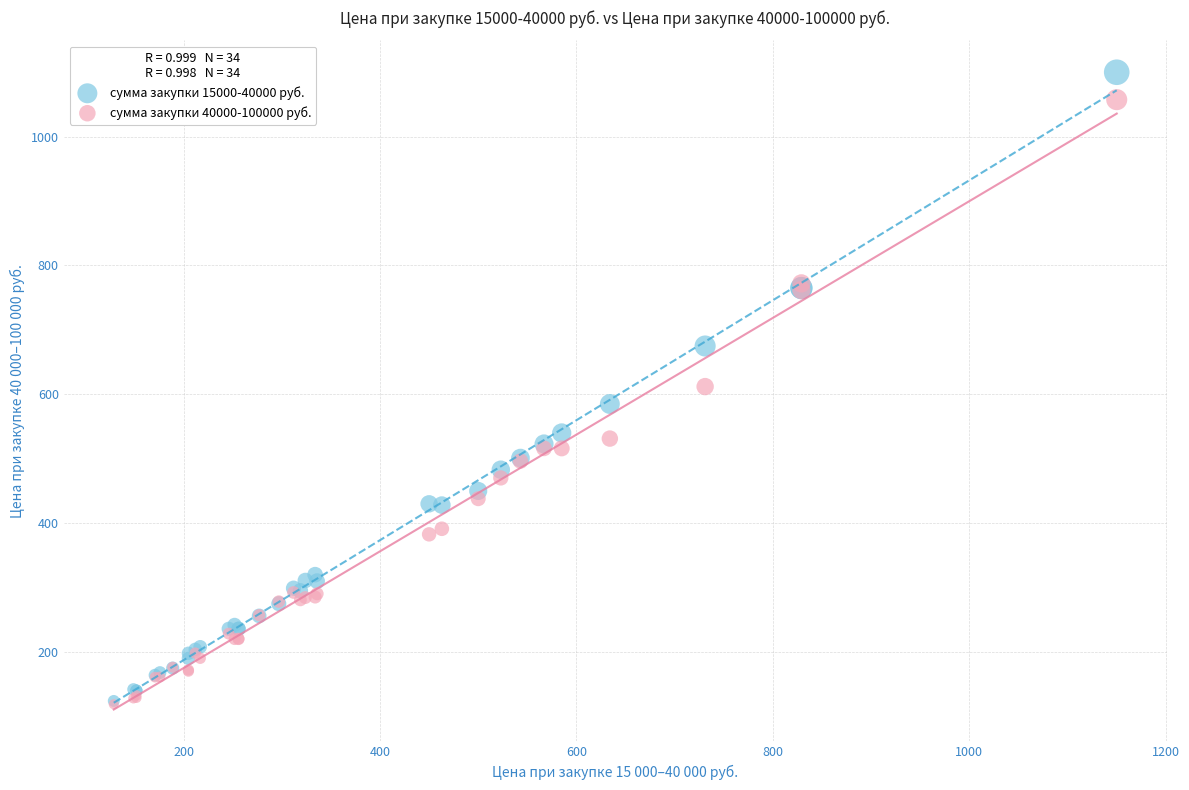

Which series has the widest spread of Y values?

сумма закупки 15000-40000 руб.